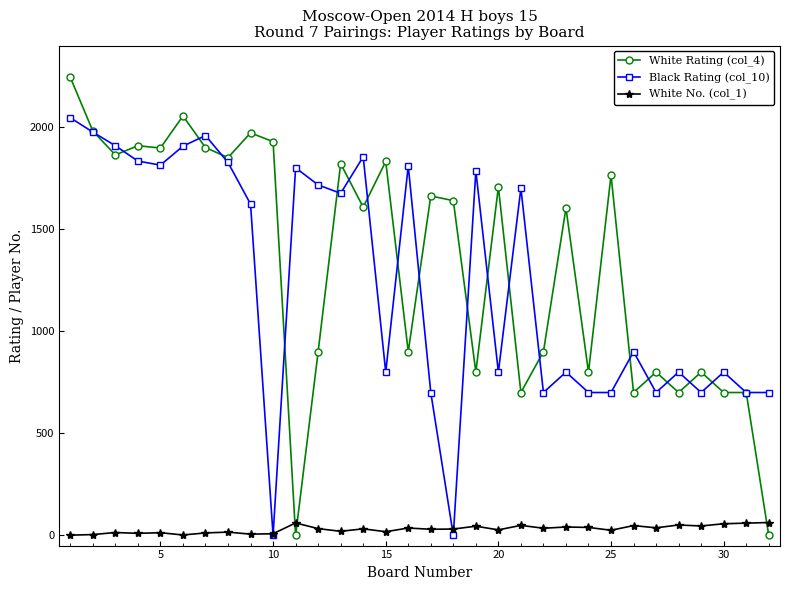

What is the maximum value shown in the chart?

2244